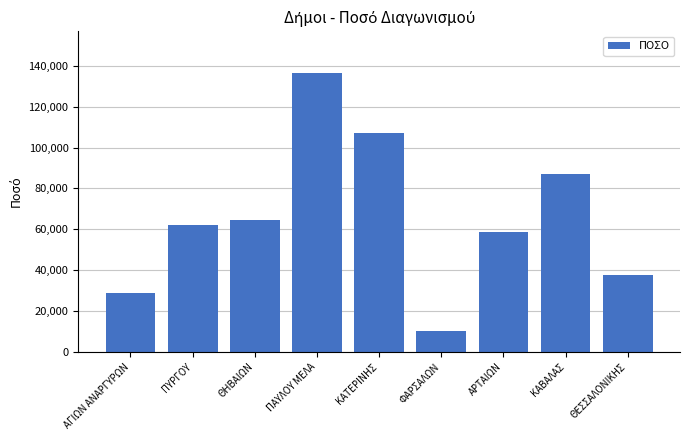

What is the change in value from ΘΗΒΑΙΩΝ to ΚΑΒΑΛΑΣ?

+22450.0